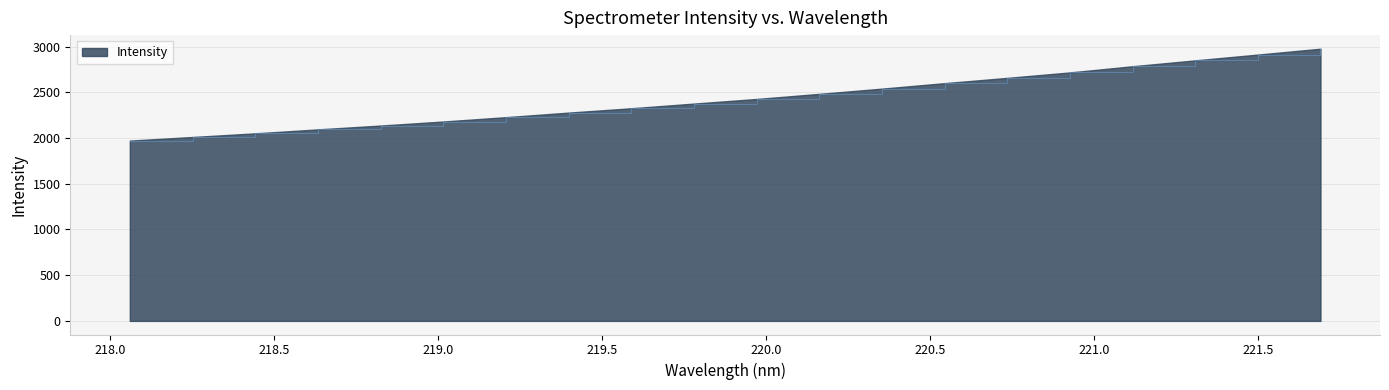

What is the difference between the maximum and minimum values?

1005.1